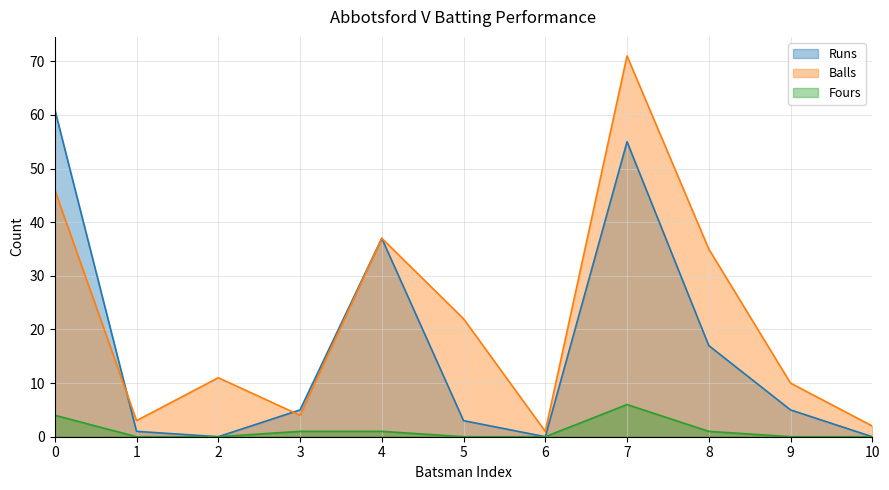

What is the maximum value for Runs?

61